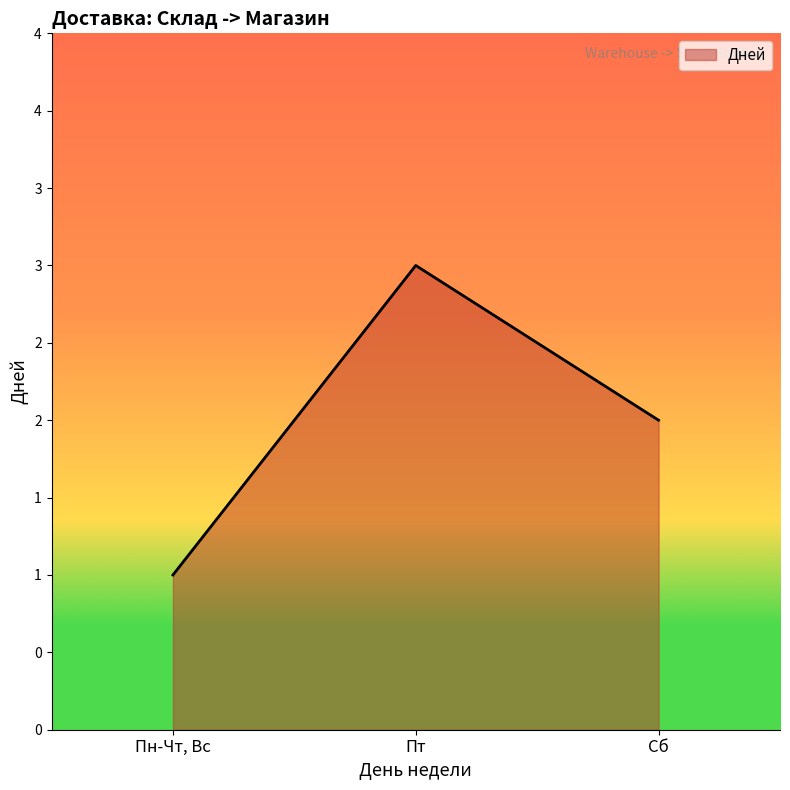

Is it true that the value at Сб is 2?

True